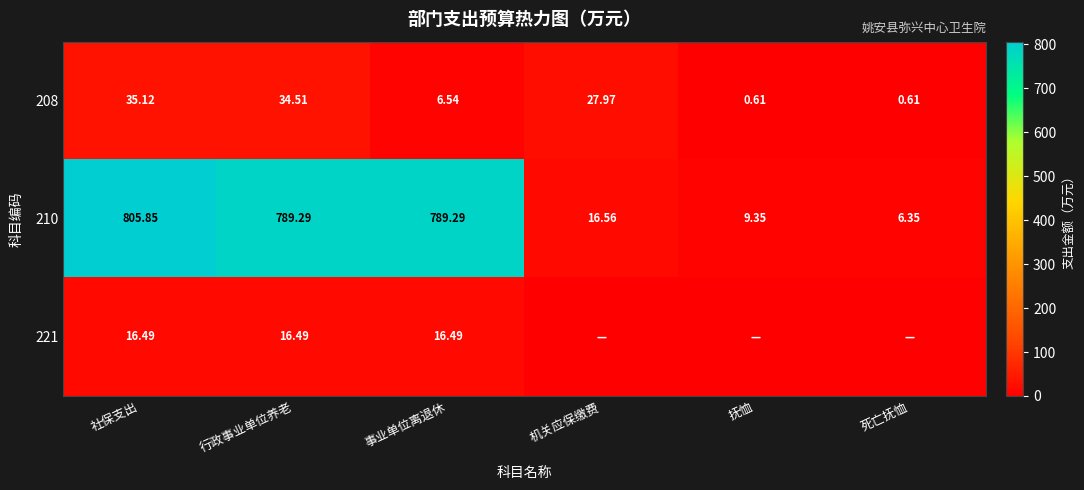

At which label does 210 first exceed 789?

社保支出